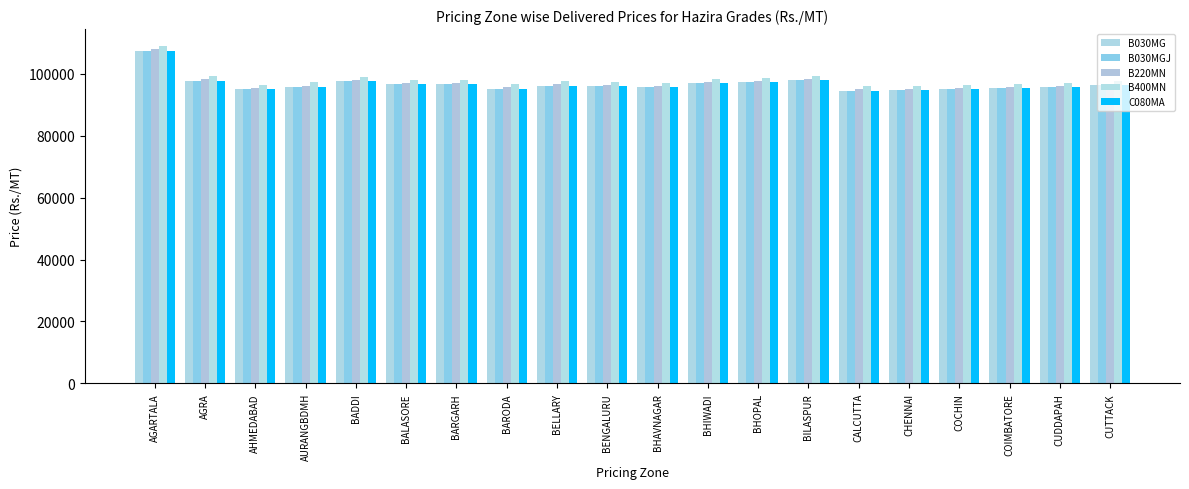

Does the chart contain stacked bars?

No